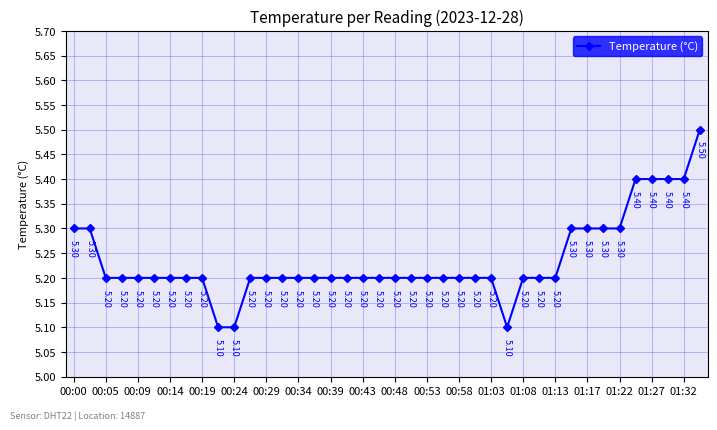

How many lines are shown in the chart?

1